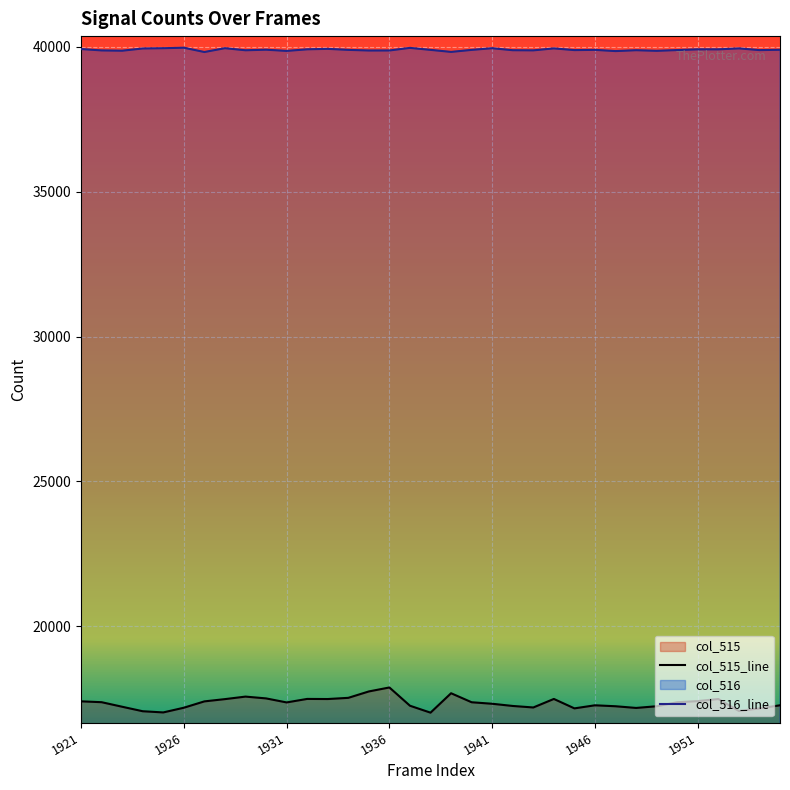

How many lines are shown in the chart?

2